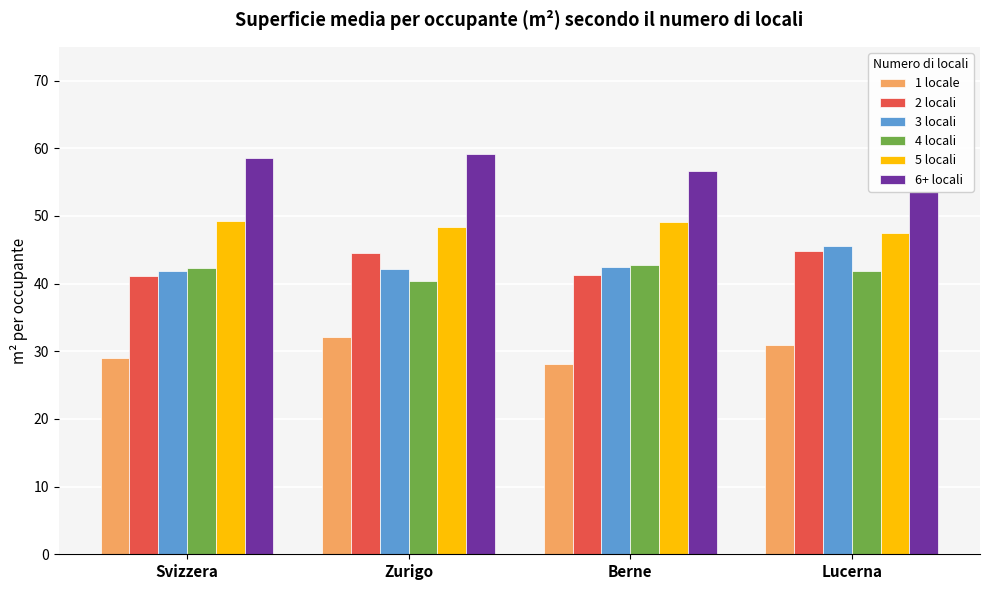

What is the difference between the second highest and second lowest values in the 2 locali series?

3.2